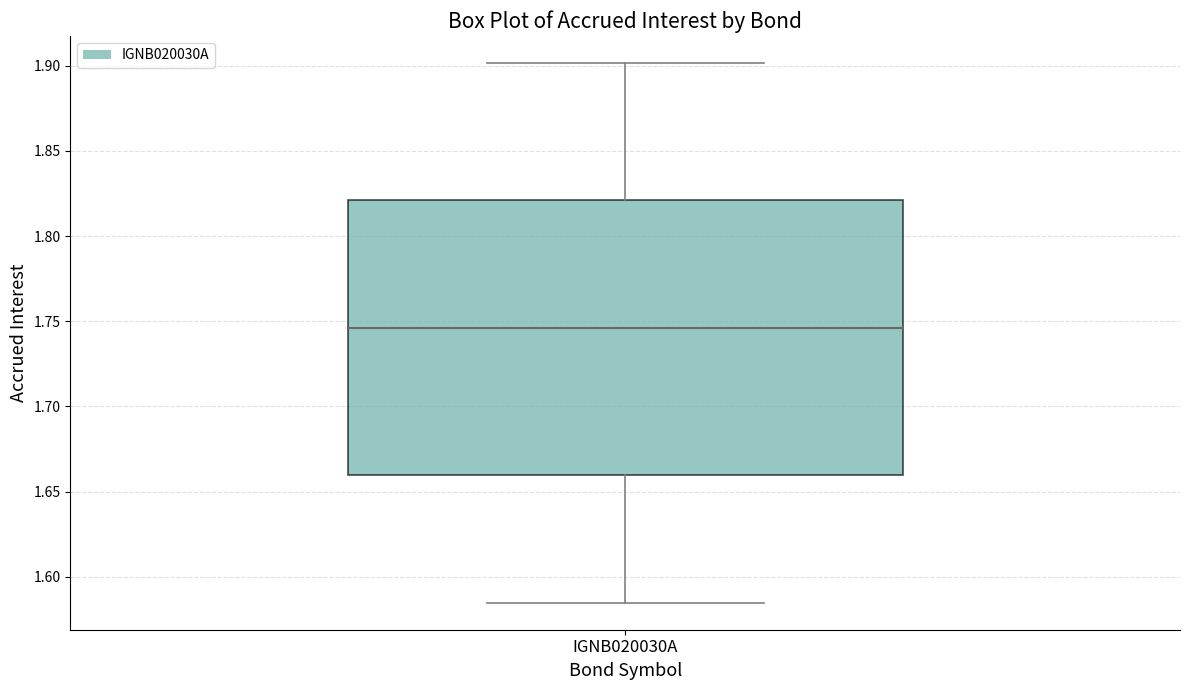

Transcribe this box plot: give where the median line is, the range the box spans, and where the two whiskers end, as read against the y-axis. The values are not printed on the chart, so give them approximately, as read against the axis.

median 1.745, box 1.660 to 1.820, whiskers 1.585 to 1.900